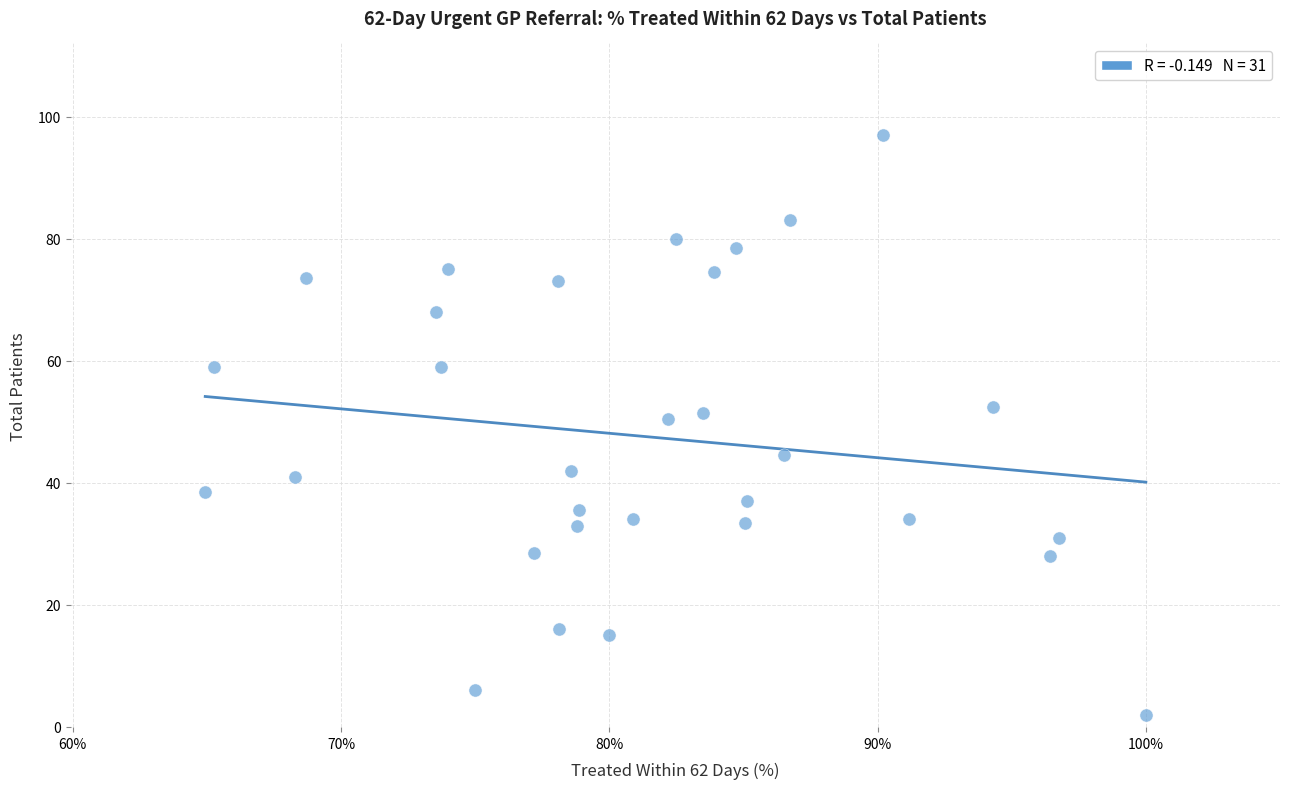

What is the range of X values (max minus min)?

0.4